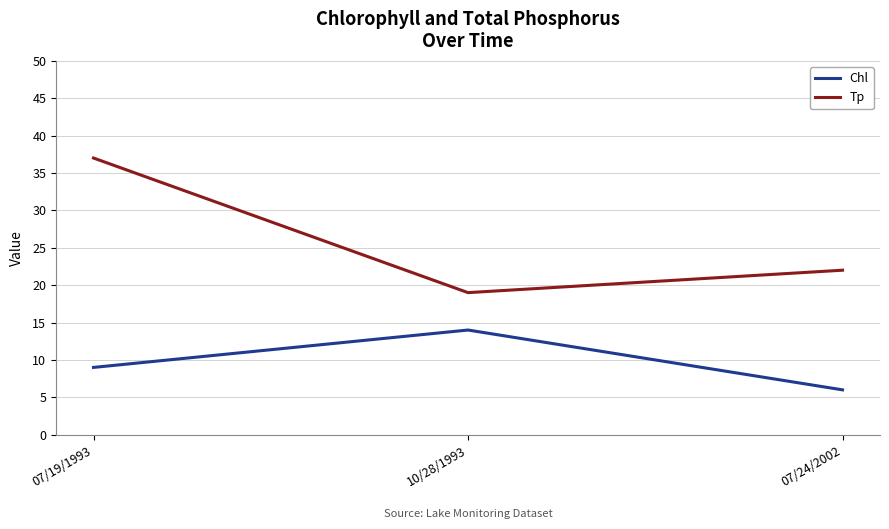

What position from the right is 10/28/1993?

2